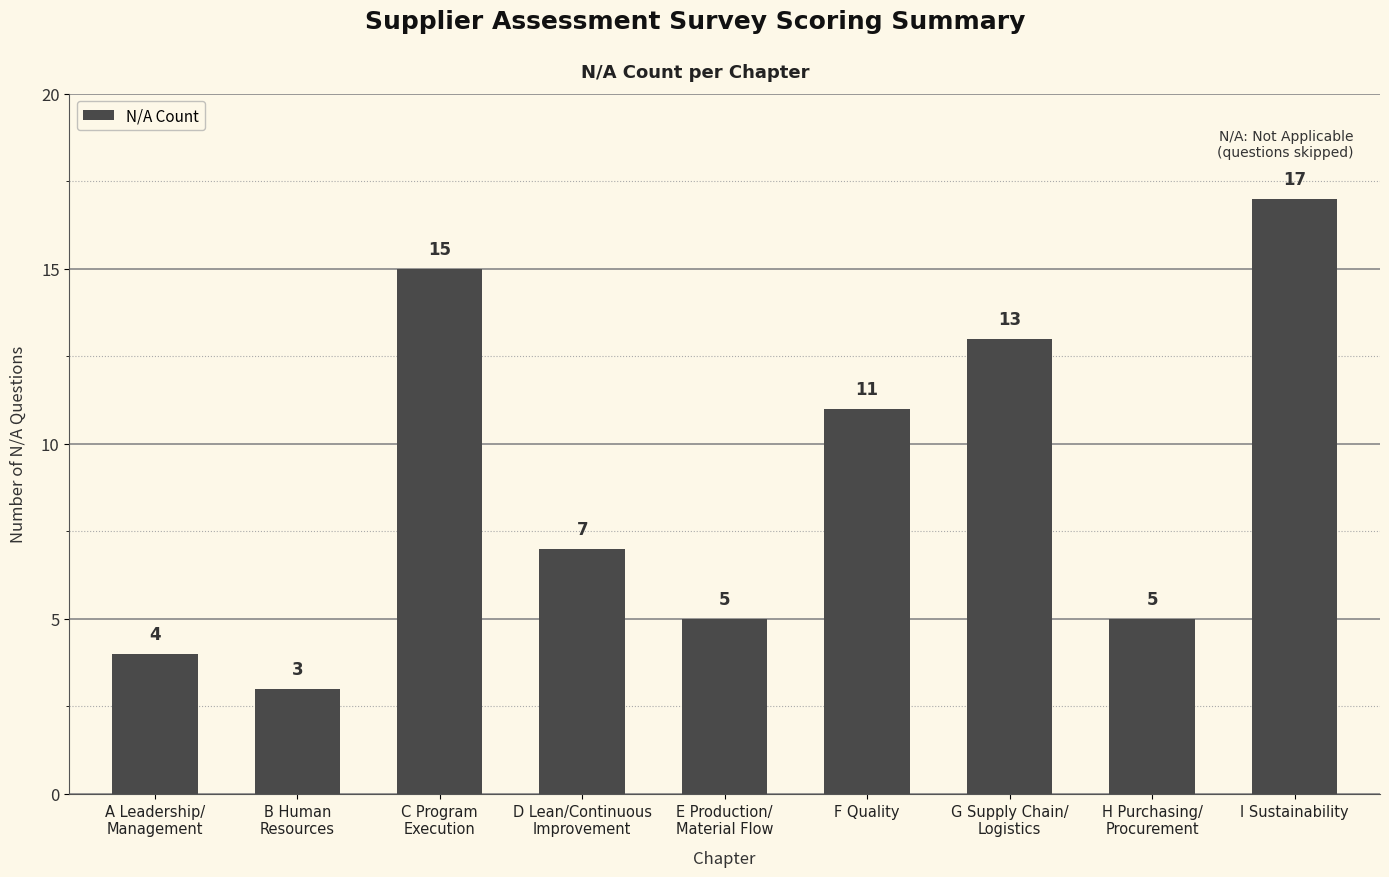

What is the value of the 8th bar from the left?

5